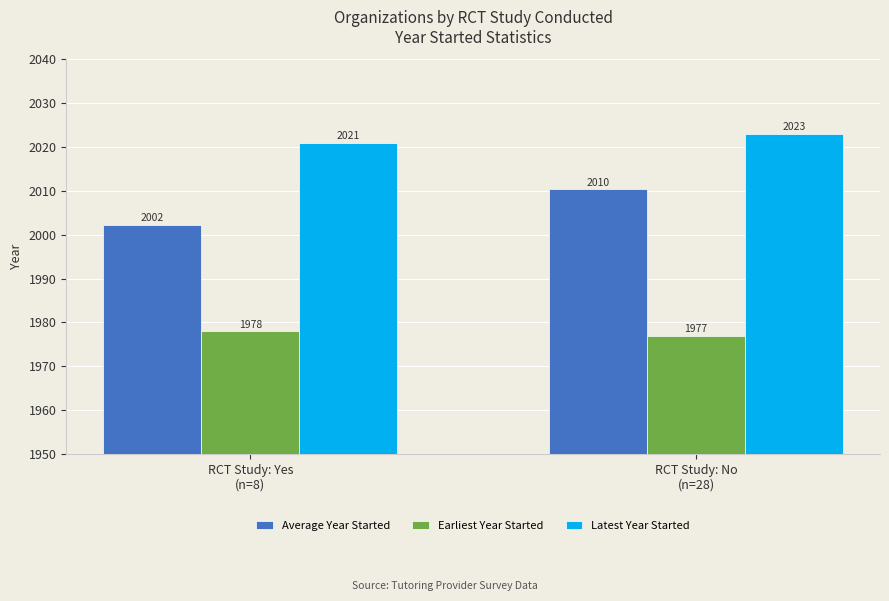

The Average Year Started series shows 2697.6 at RCT Study: Yes
(n=8). True or false?

False